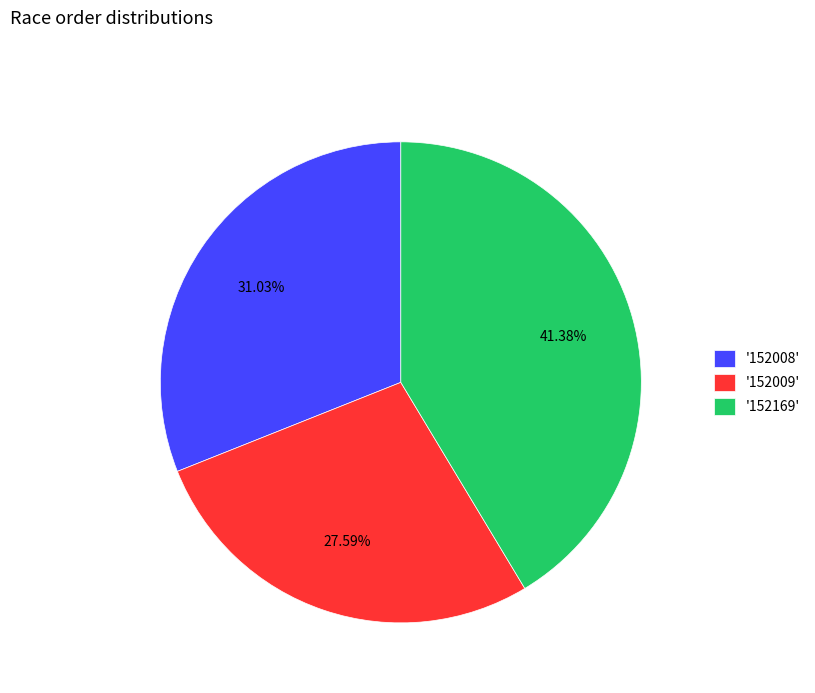

What is the smallest slice in the pie chart?

'152009'